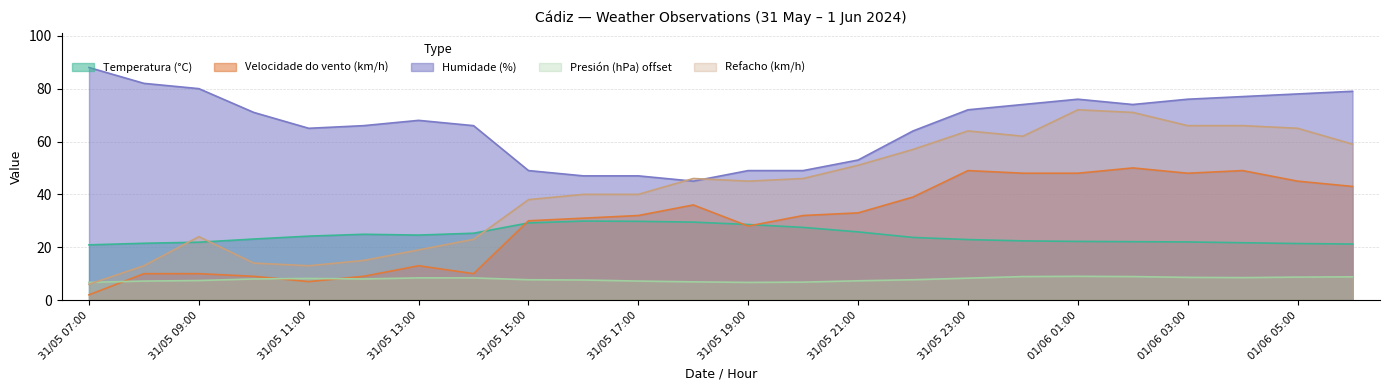

Reading left to right, transcribe all the data shown in this chart.

Temperatura (°C): 20.9	21.5	21.9	23.1	24.2	24.9	24.6	25.3	29.2	29.9	29.8	29.5	28.6	27.5	25.8	23.7	22.9	22.4	22.2	22.1	22.0	21.7	21.4	21.2
Velocidade do vento (km/h): 2.0	10.0	10.0	9.0	7.0	9.0	13.0	10.0	30.0	31.0	32.0	36.0	28.0	32.0	33.0	39.0	49.0	48.0	48.0	50.0	48.0	49.0	45.0	43.0
Humidade (%): 88.0	82.0	80.0	71.0	65.0	66.0	68.0	66.0	49.0	47.0	47.0	45.0	49.0	49.0	53.0	64.0	72.0	74.0	76.0	74.0	76.0	77.0	78.0	79.0
Presión (hPa) offset: 6.7	7.2	7.4	8.0	8.2	8.0	8.4	8.4	7.7	7.6	7.2	6.9	6.7	6.8	7.3	7.7	8.3	8.9	9.0	8.9	8.6	8.5	8.7	8.8
Refacho (km/h): 6.0	13.0	24.0	14.0	13.0	15.0	19.0	23.0	38.0	40.0	40.0	46.0	45.0	46.0	51.0	57.0	64.0	62.0	72.0	71.0	66.0	66.0	65.0	59.0